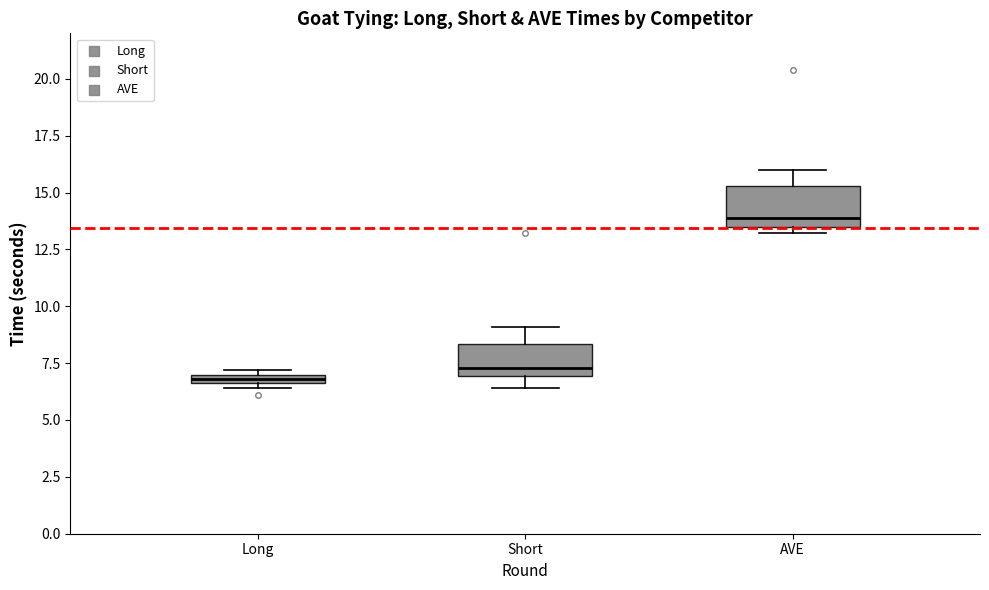

Where is the upper edge of the box for Long on the y-axis? The values are not printed on the chart, so give them approximately, as read against the axis.

7.0